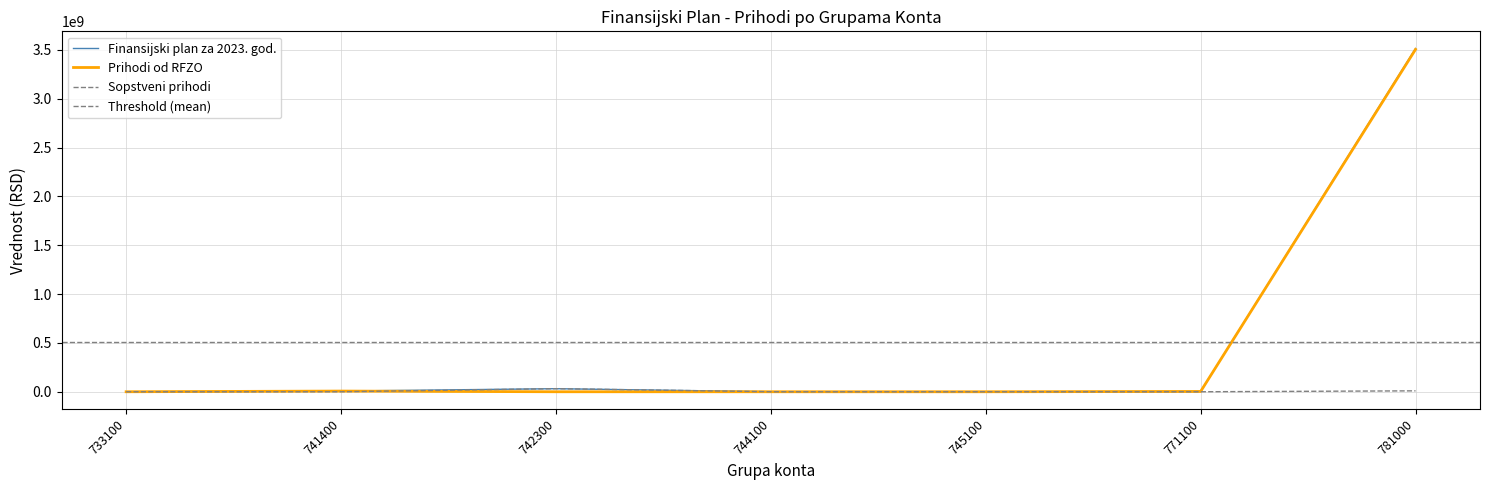

Count the number of data series in this chart.

3